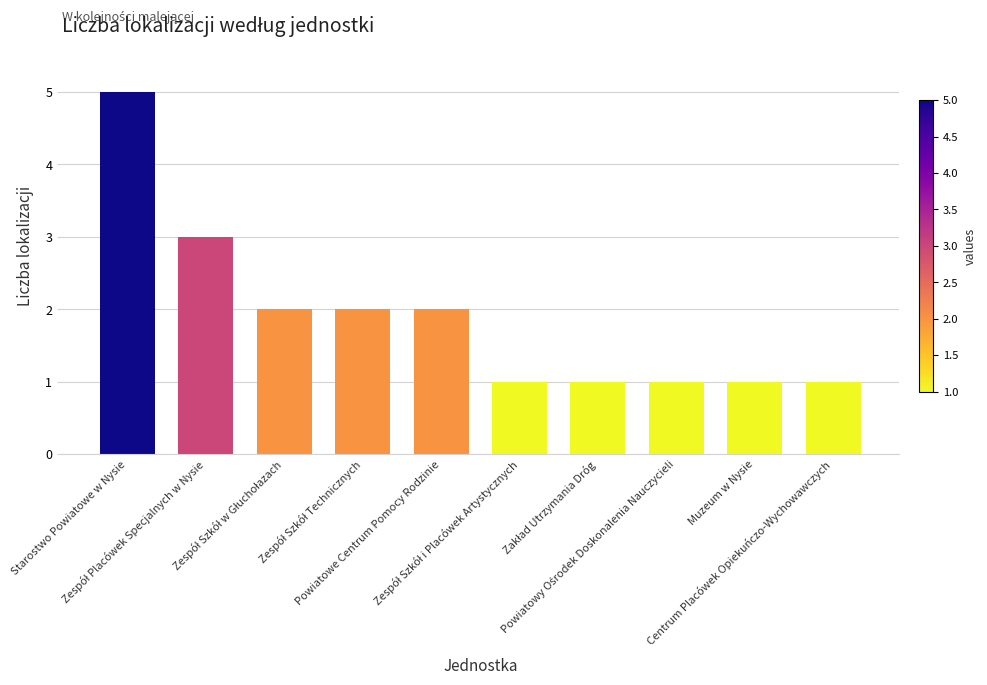

What is the value of the 4th bar from the left?

2